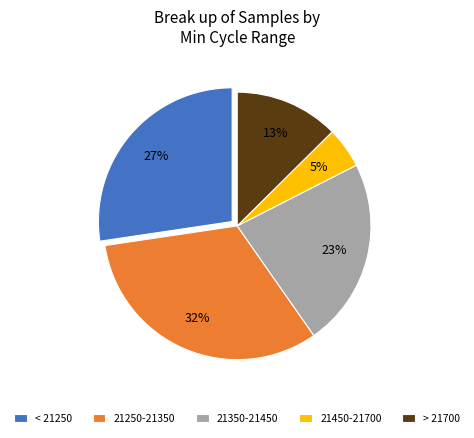

Does any single category account for the majority?

No